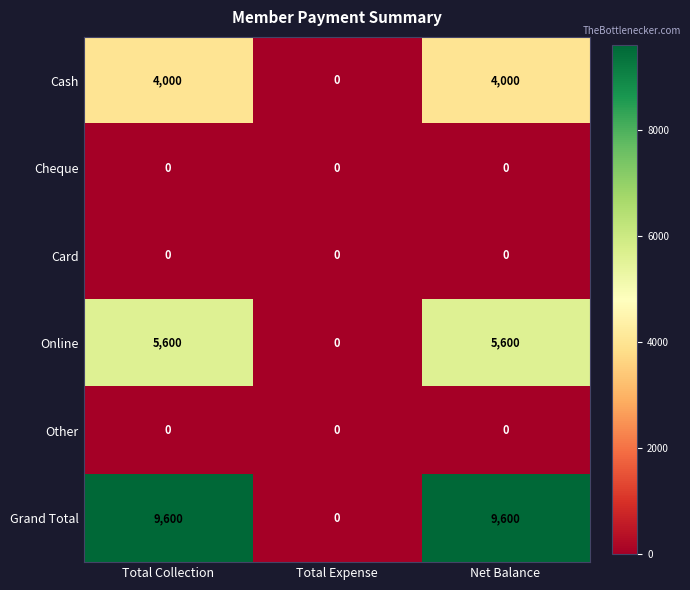

Which series has the largest range (max minus min)?

Grand Total